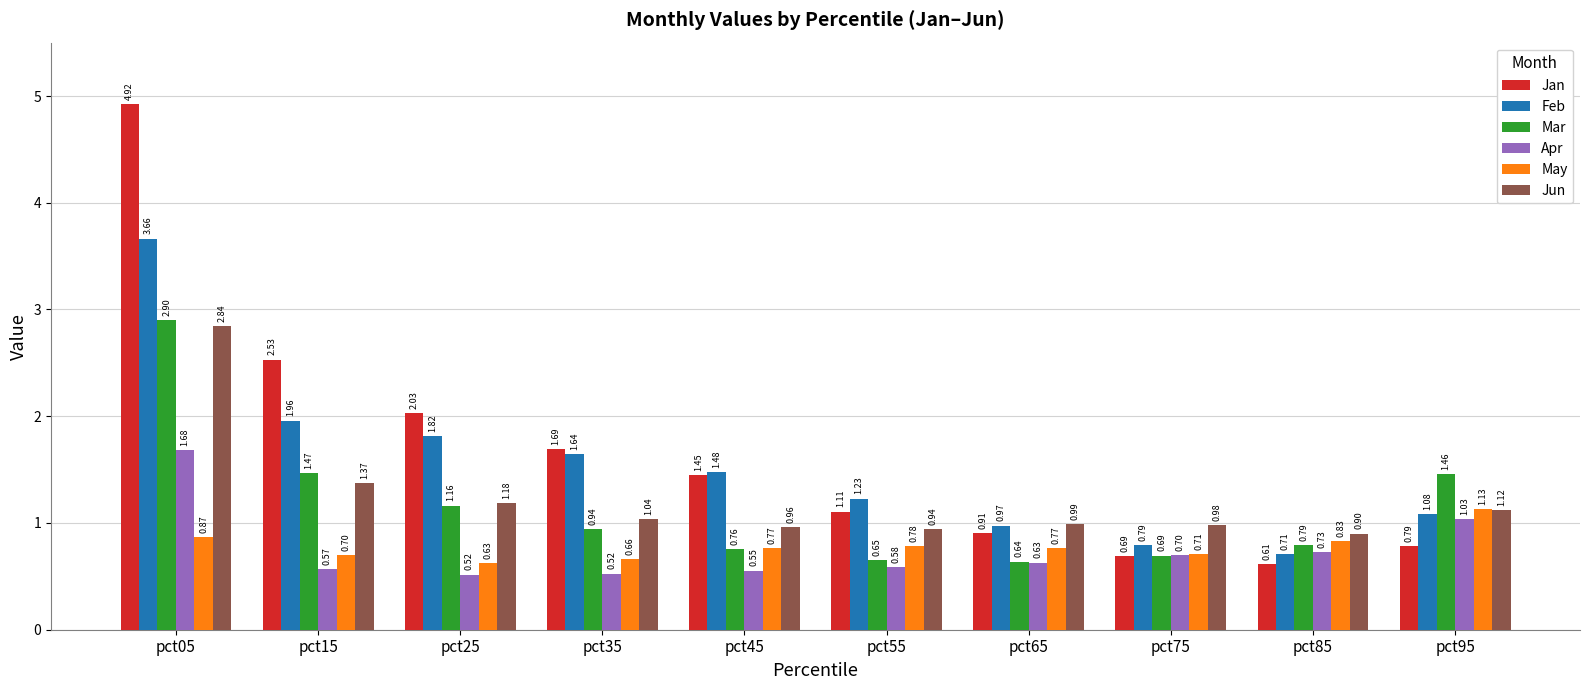

How many bars are there in total?

60